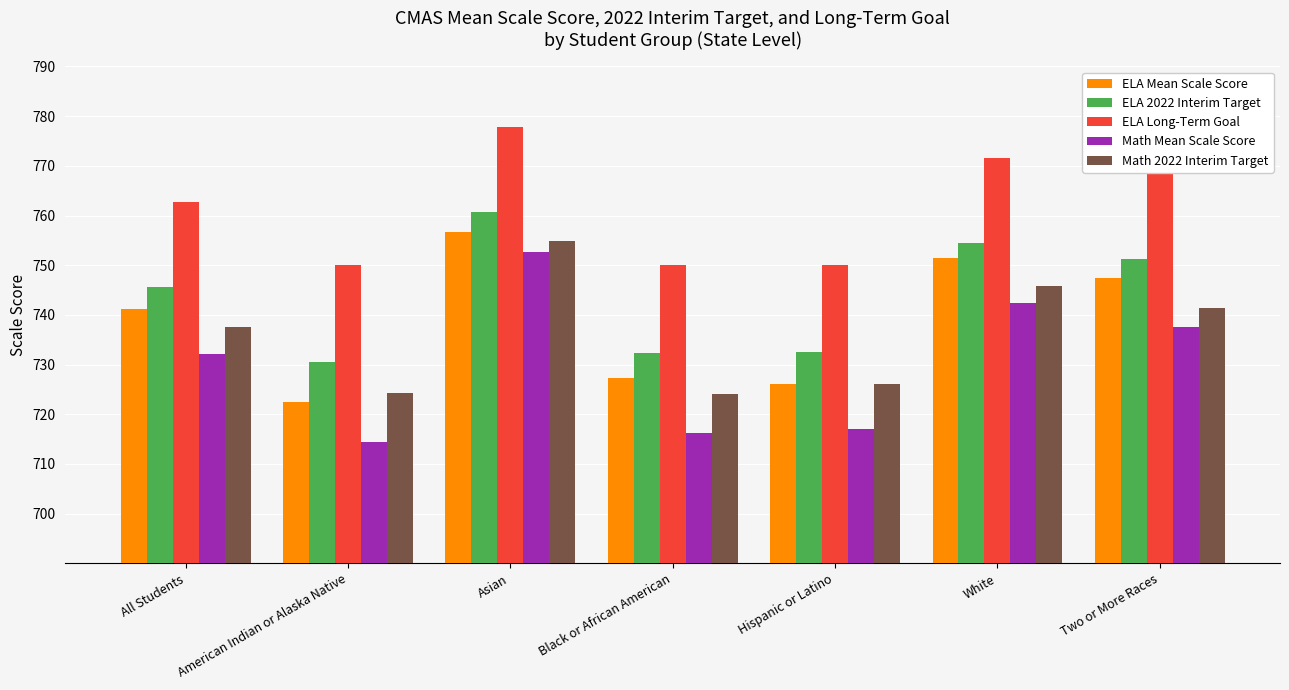

How many data points in ELA Mean Scale Score are less than 741?

3